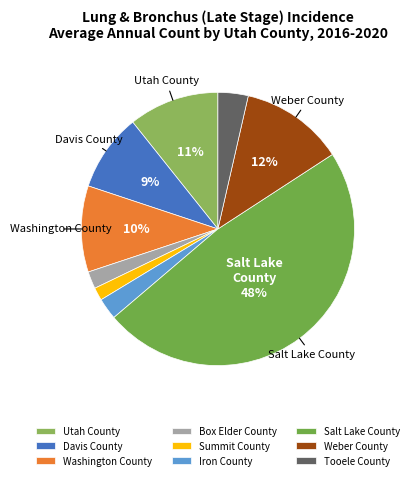

Which category has the biggest portion of the pie?

Salt Lake County